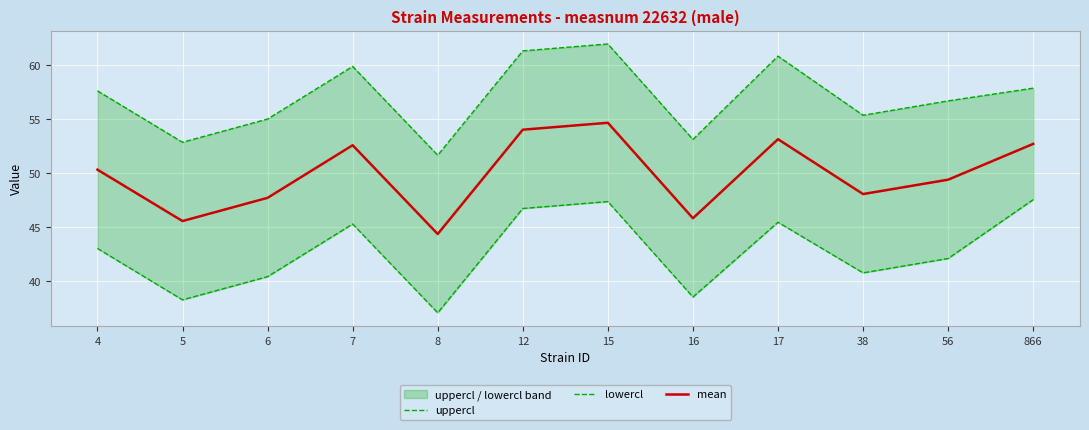

How many lines are shown in the chart?

3